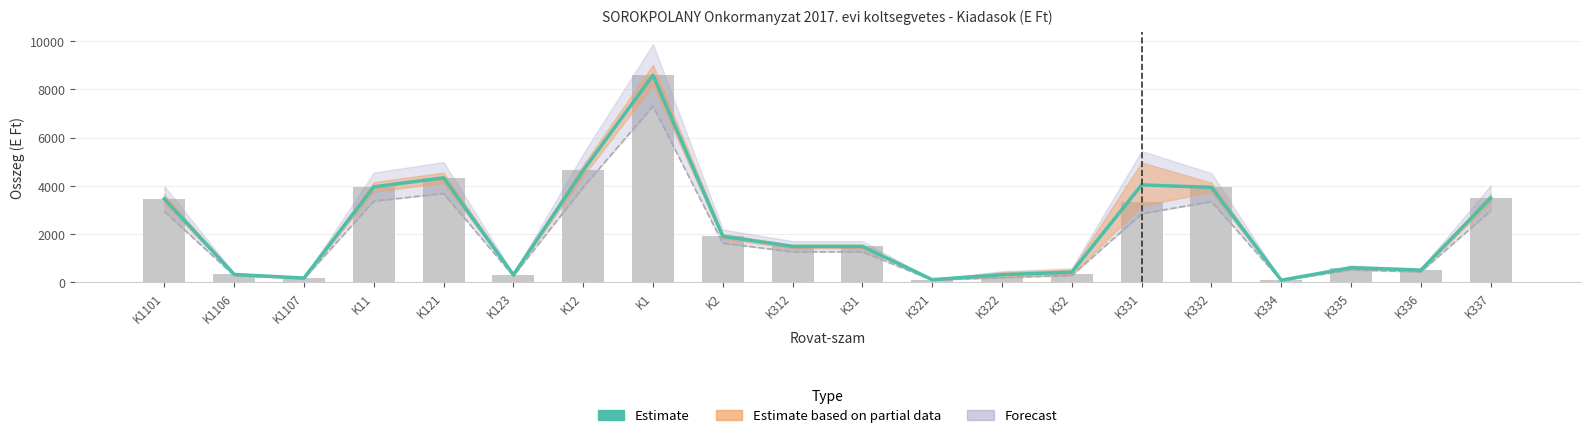

What is the average value?

2207.0